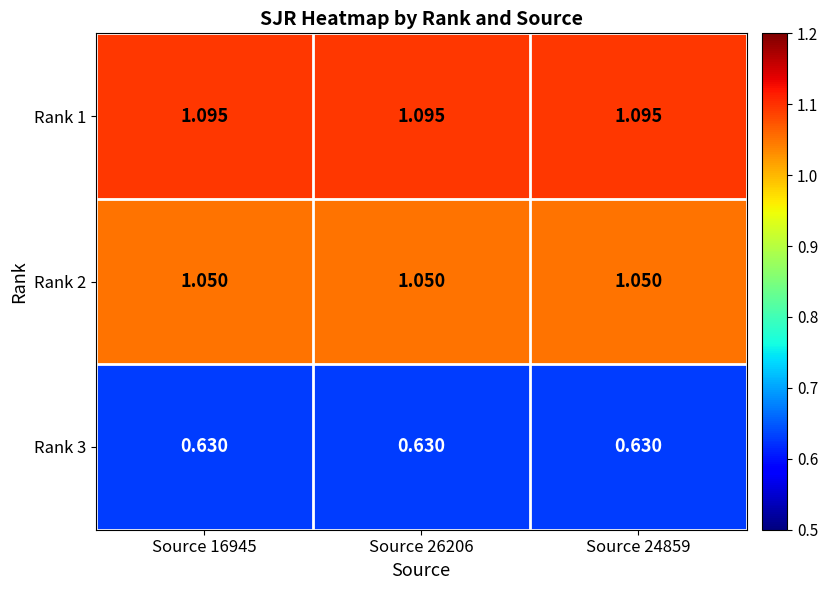

What is the spread (max minus min) of values at Source 26206?

0.5